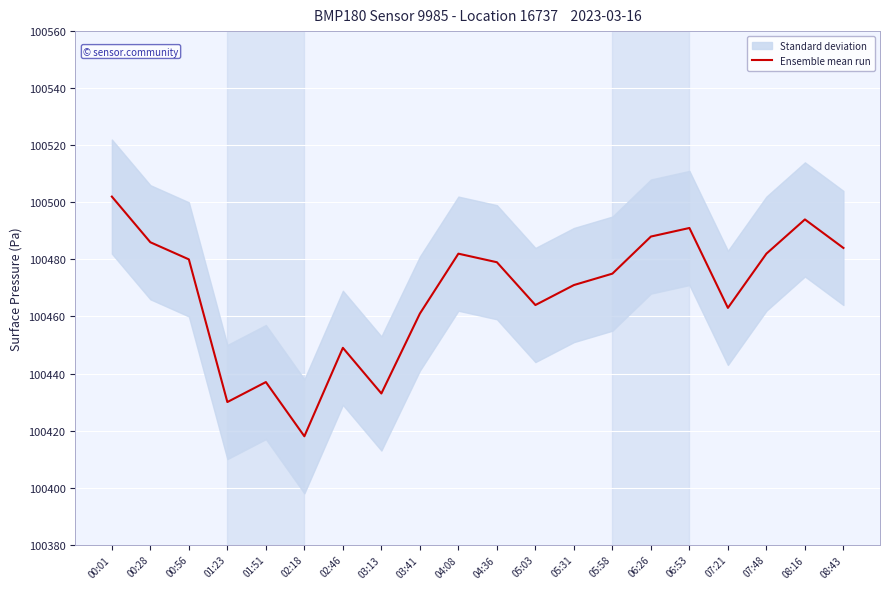

How many data points does each series have?

20